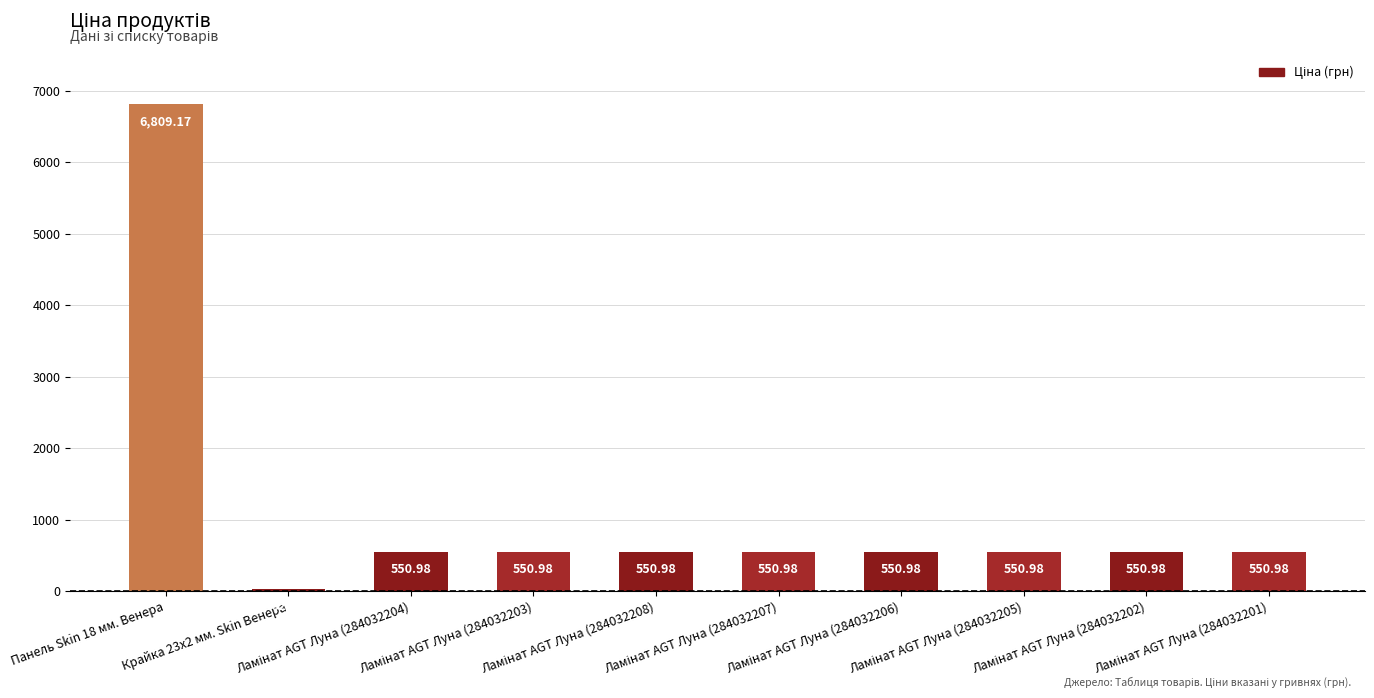

Which label corresponds to the largest value in the chart?

Панель Skin 18 мм. Венера